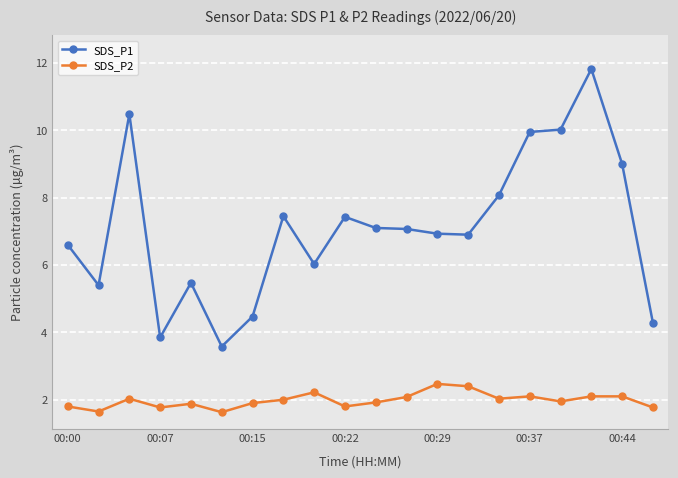

What is the value of the SDS_P1 point at the 17th from the left?

10.0